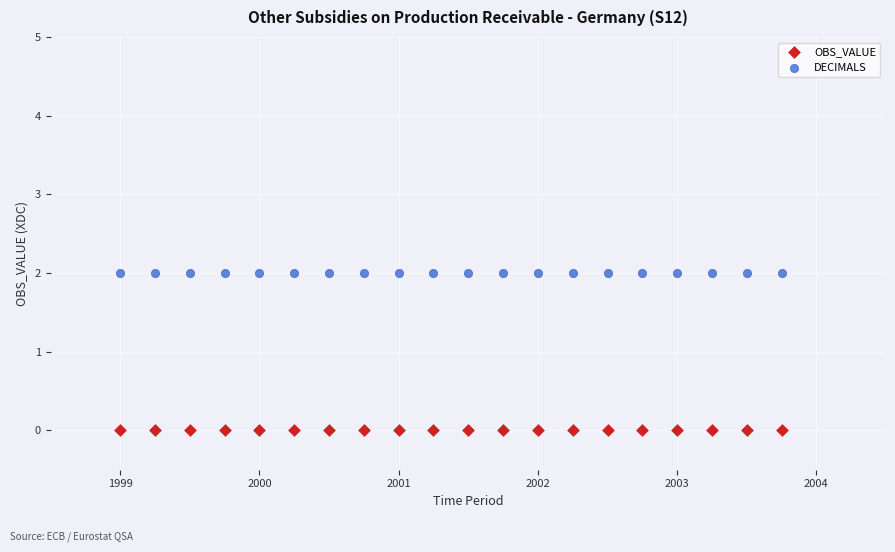

Which series reaches the minimum Y coordinate?

OBS_VALUE